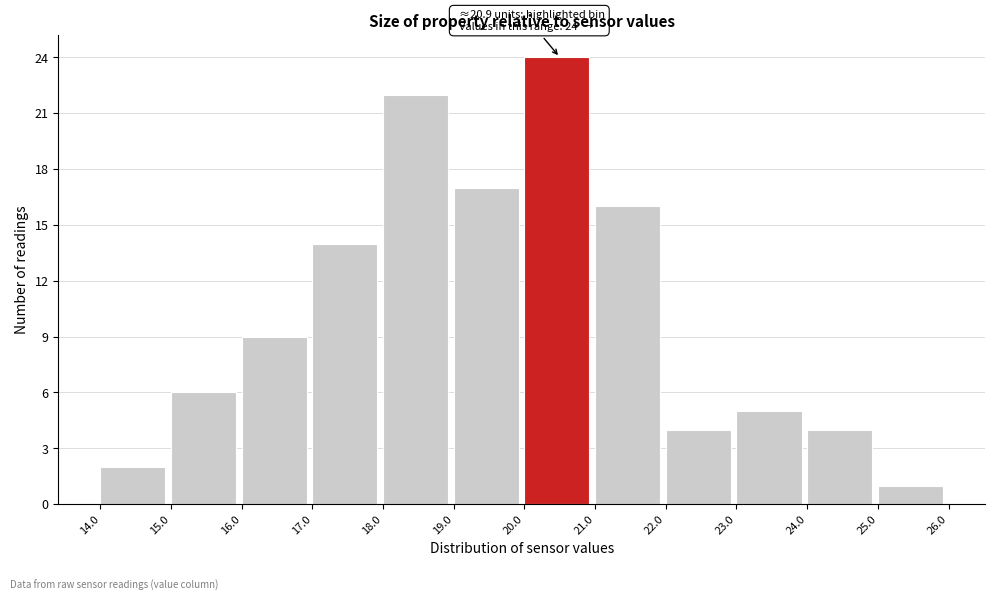

Over which range of the x-axis is the bar tallest?

20.0 to 21.0